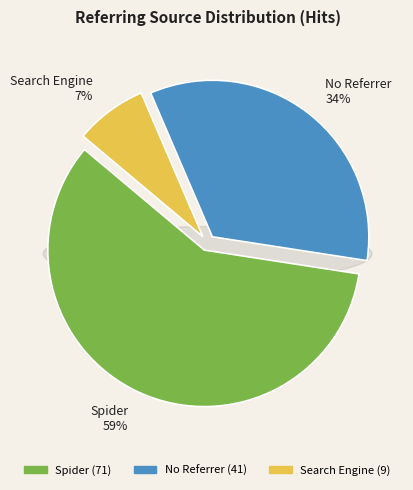

Which has a higher value, Spider or Search Engine?

Spider